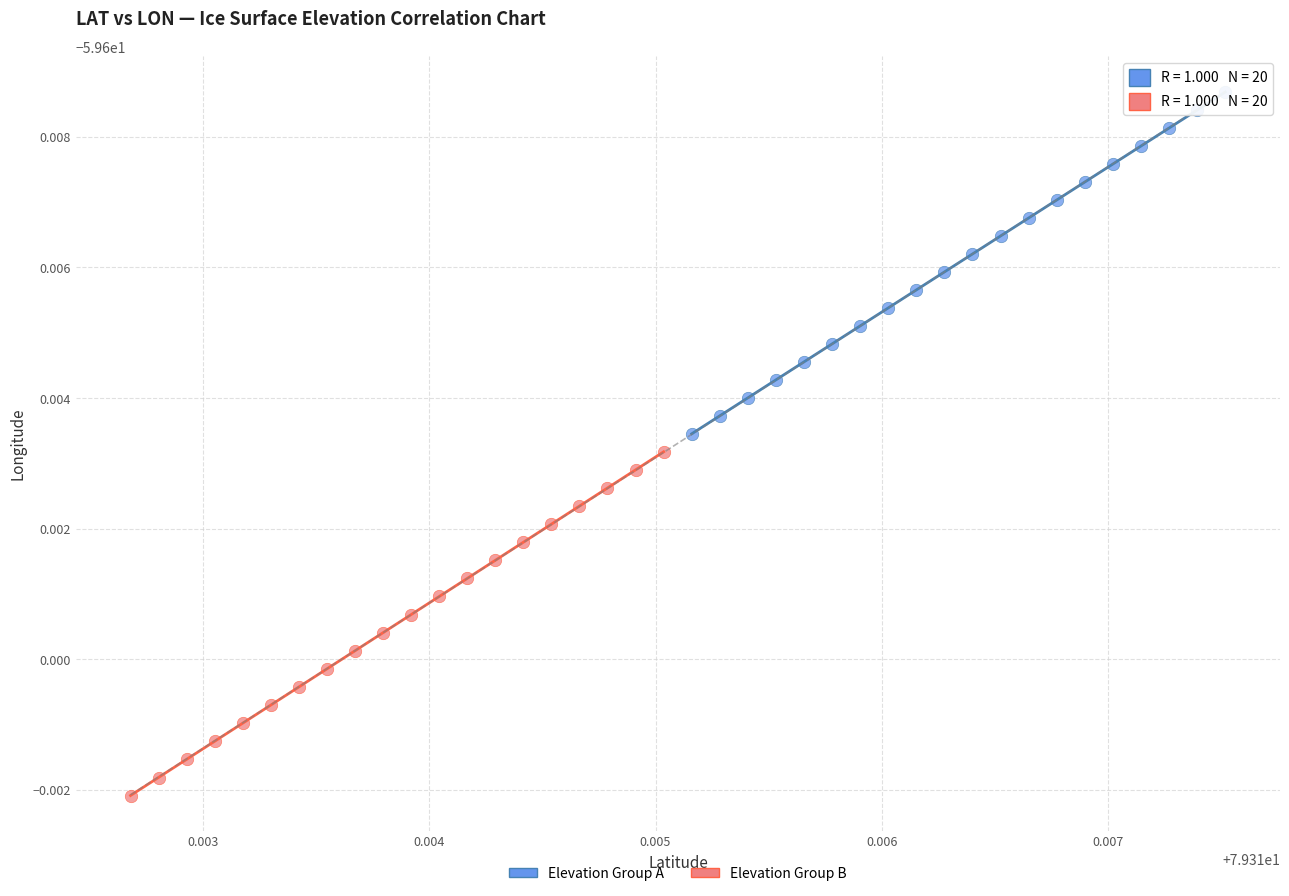

Which series contains the highest Y value?

Elevation Group A